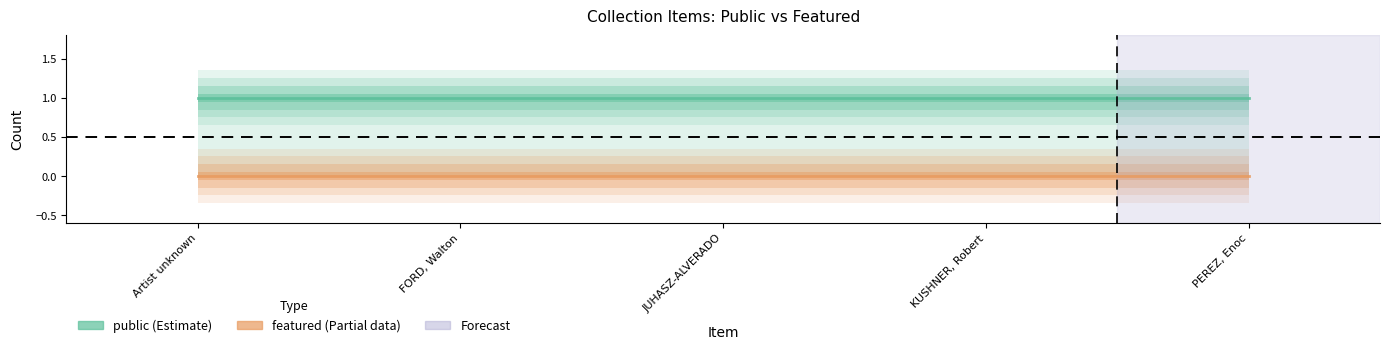

Reading right to left, list all the values displayed in this chart.

public_line: 1	1	1	1	1
featured_line: 0	0	0	0	0